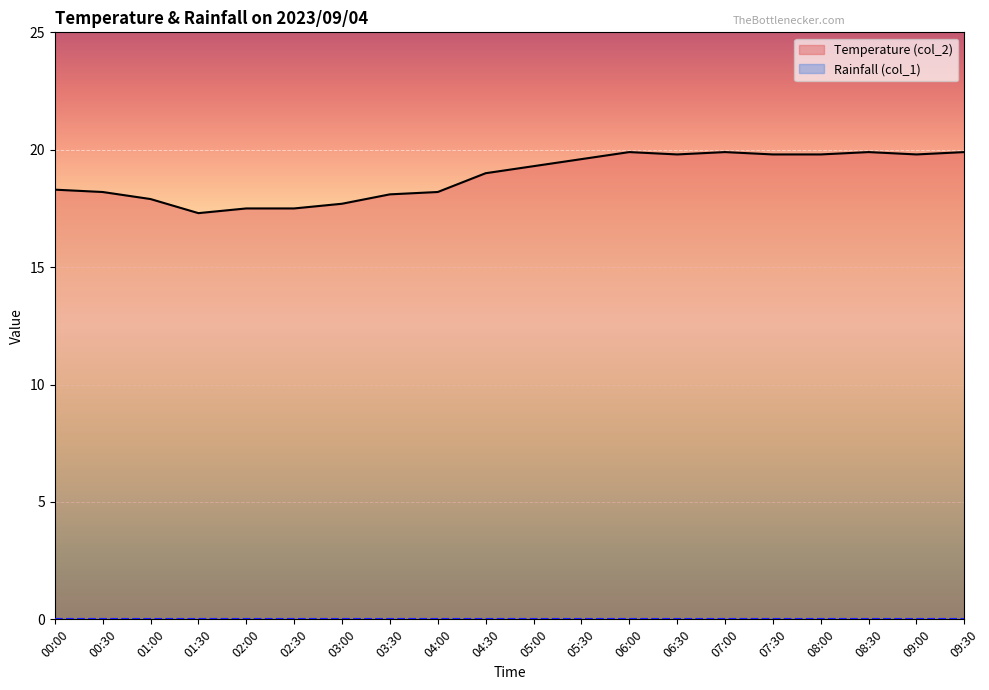

The value at 01:00 is 25.7. True or false?

False